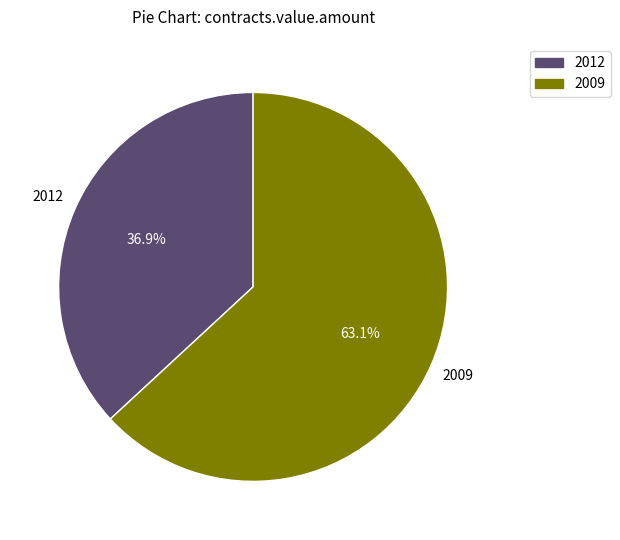

What percentage is the 2009 slice, to the nearest percent?

63%